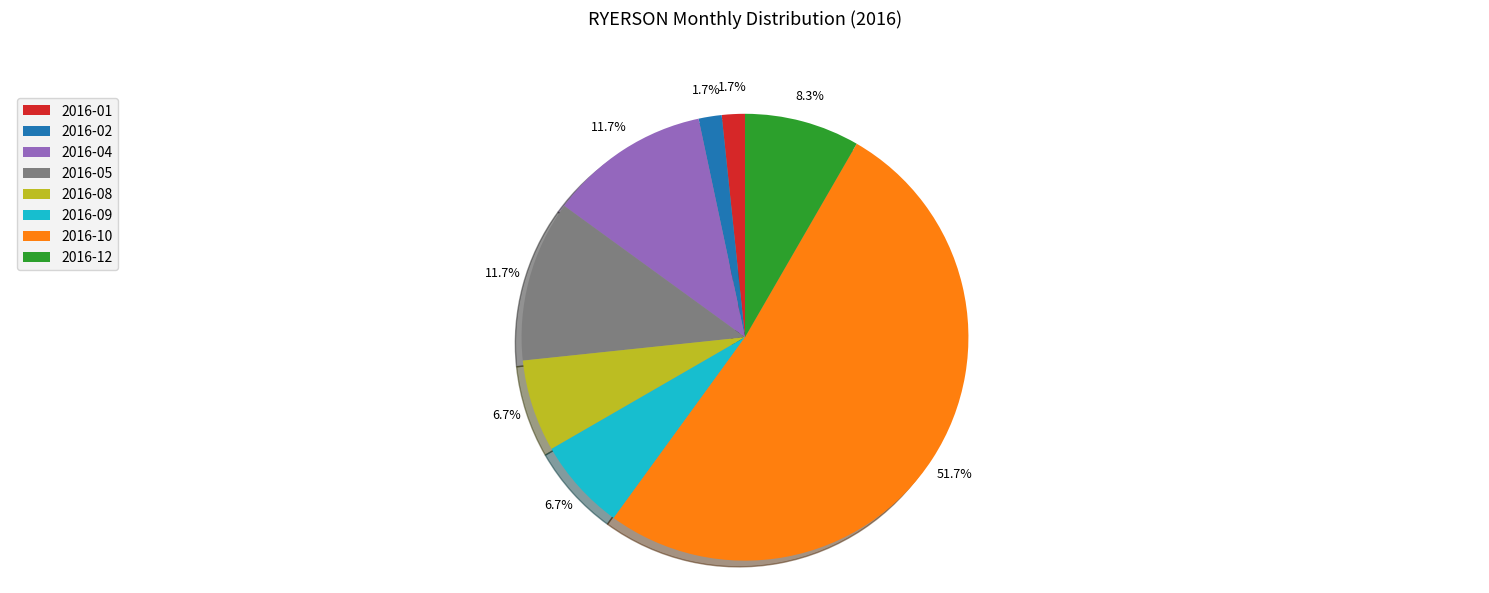

Is there any slice that represents more than half of the pie?

Yes